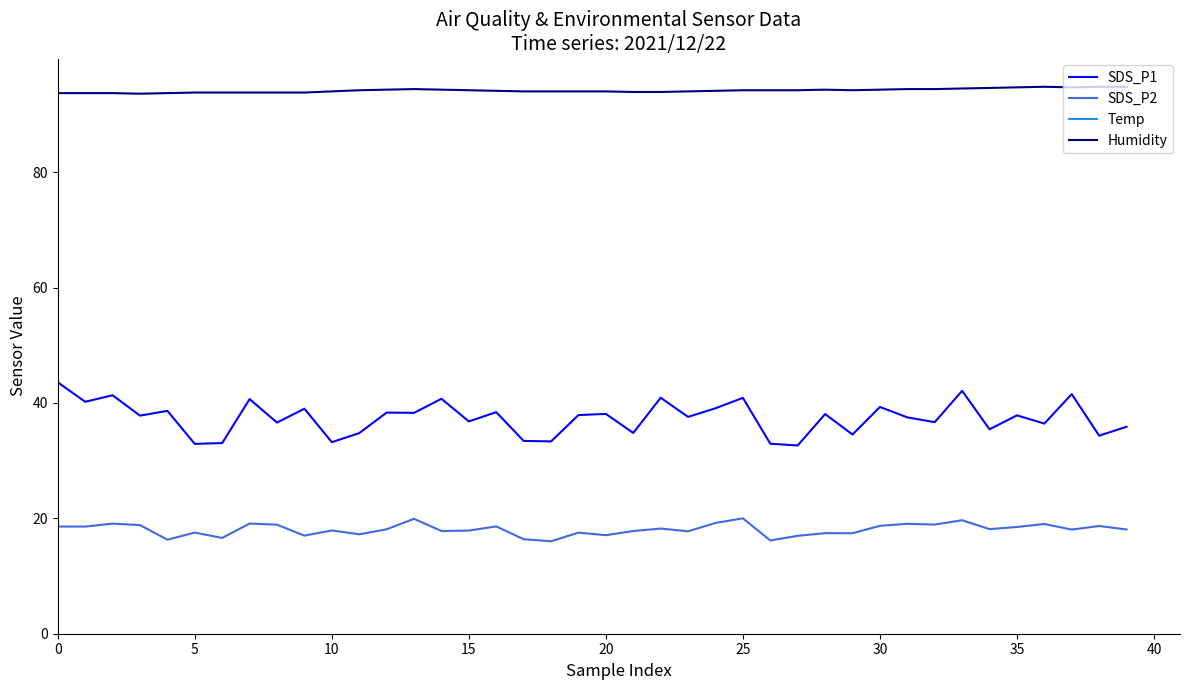

What is the minimum value for Humidity?

93.6